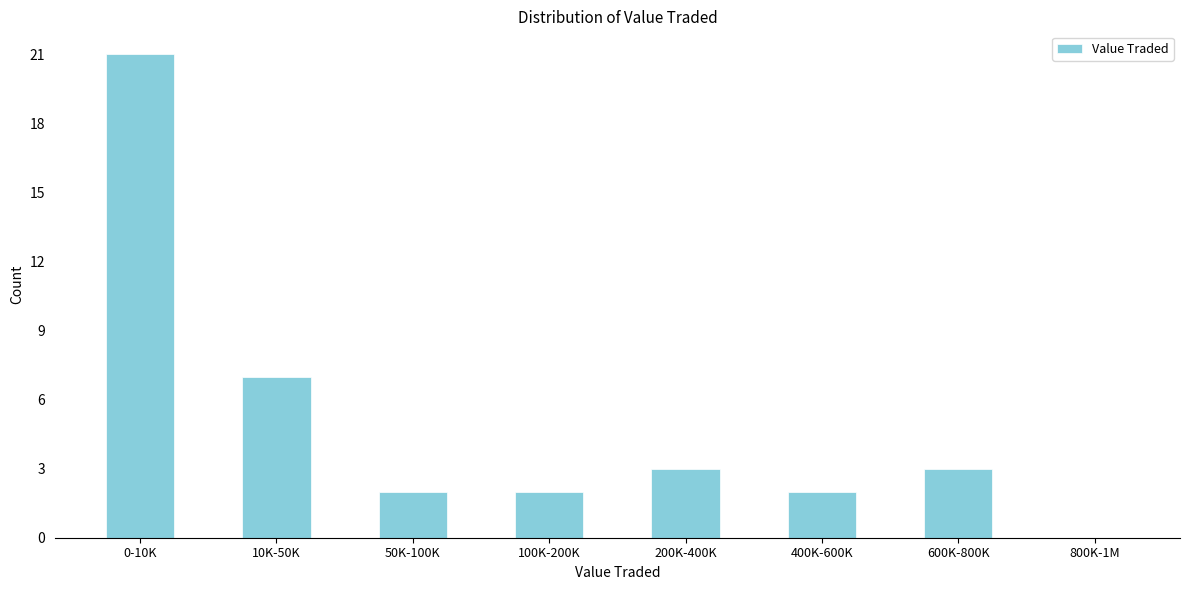

Reading left to right, list all the values displayed in this chart.

0-10K=21	10K-50K=7	50K-100K=2	100K-200K=2	200K-400K=3	400K-600K=2	600K-800K=3	800K-1M=0